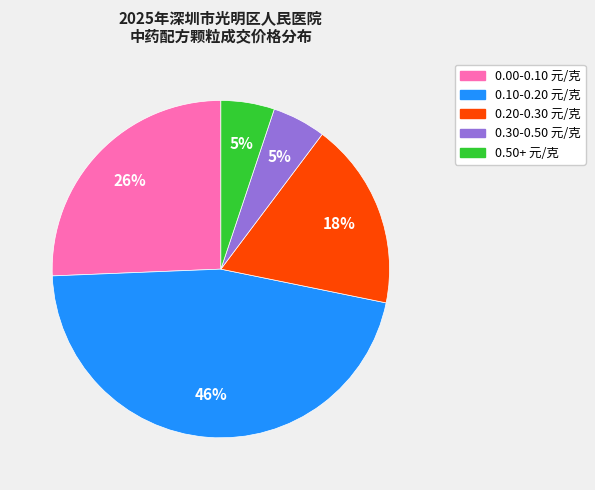

Is there a majority slice in this chart?

No